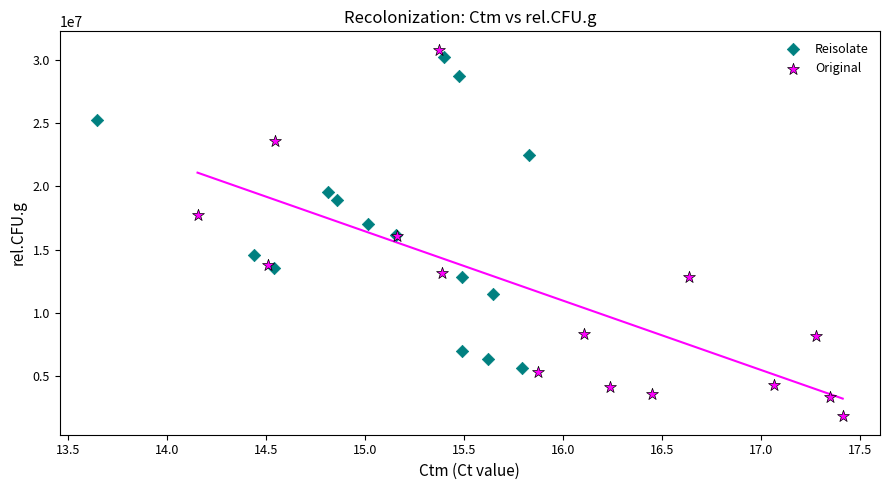

Which series contains the lowest Y value?

Original